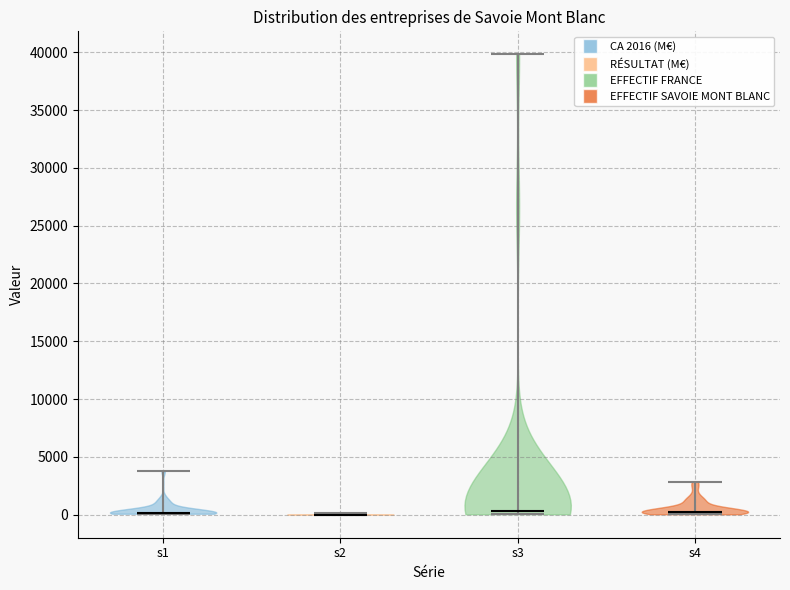

Where does the median line of the violin for s3 sit on the y-axis? The values are not printed on the chart, so give them approximately, as read against the axis.

500